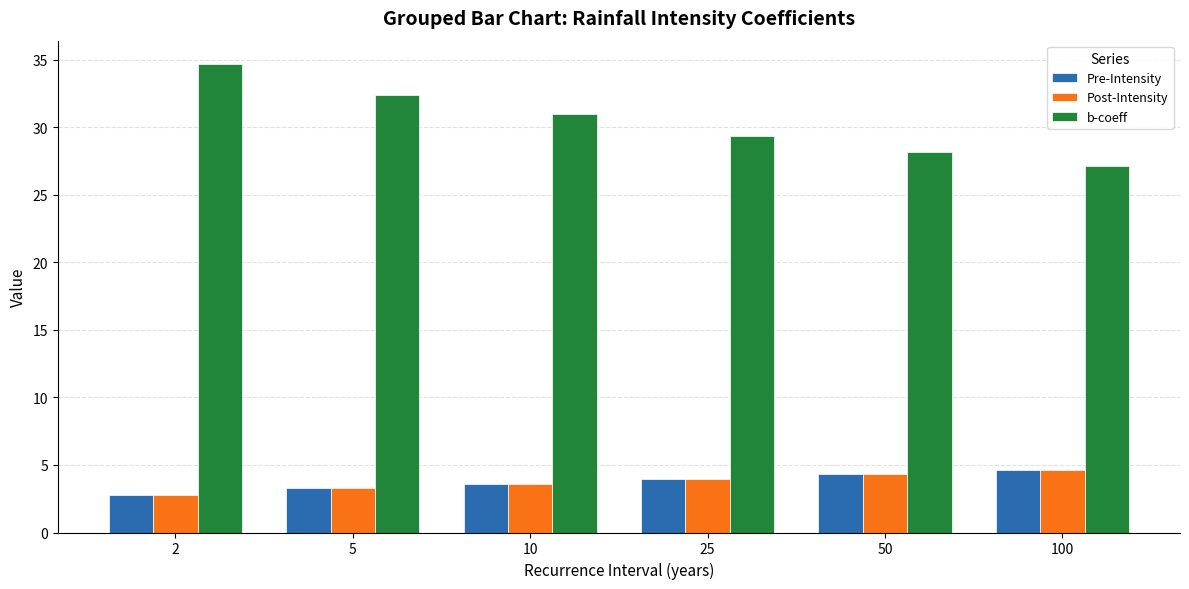

What value does the Post-Intensity series have at 10?

3.6